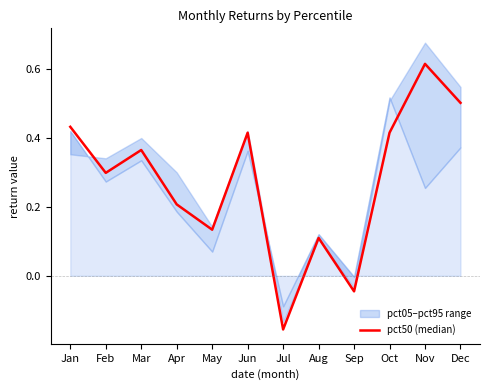

What is the change in value from Apr to May?

-0.1